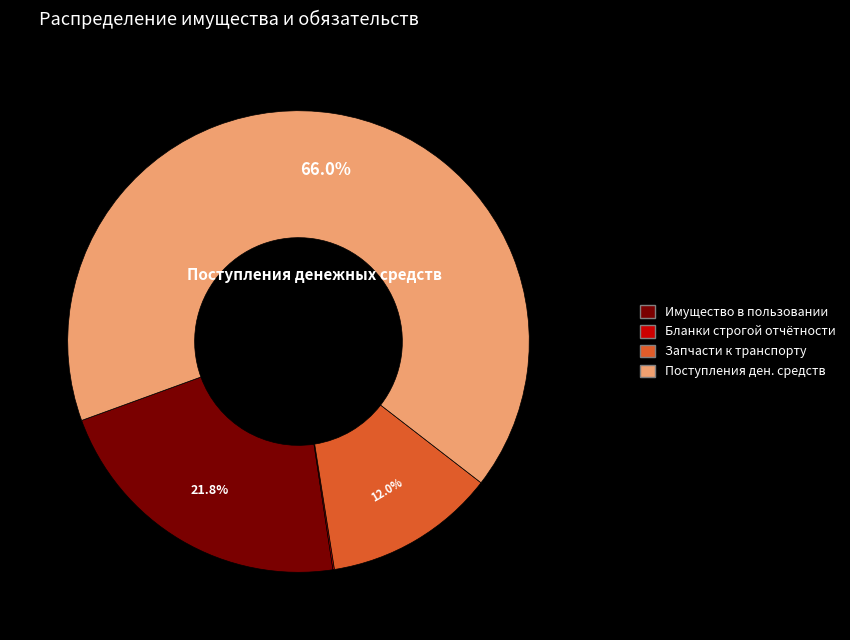

Is there any slice that represents more than half of the pie?

Yes